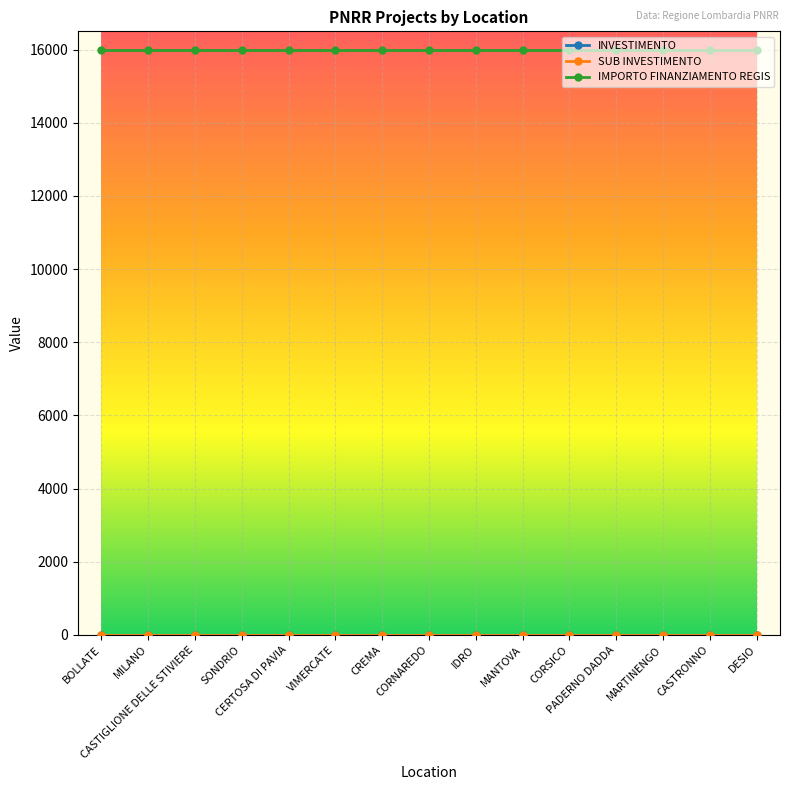

At how many categories does at least one series exceed 2126?

15